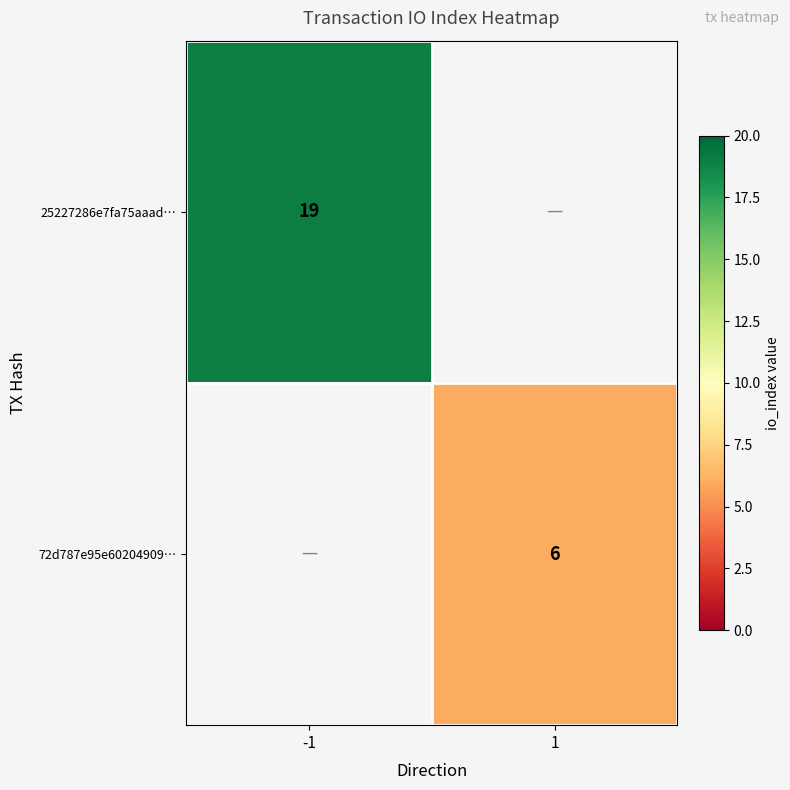

Which label corresponds to the largest value in the chart?

-1